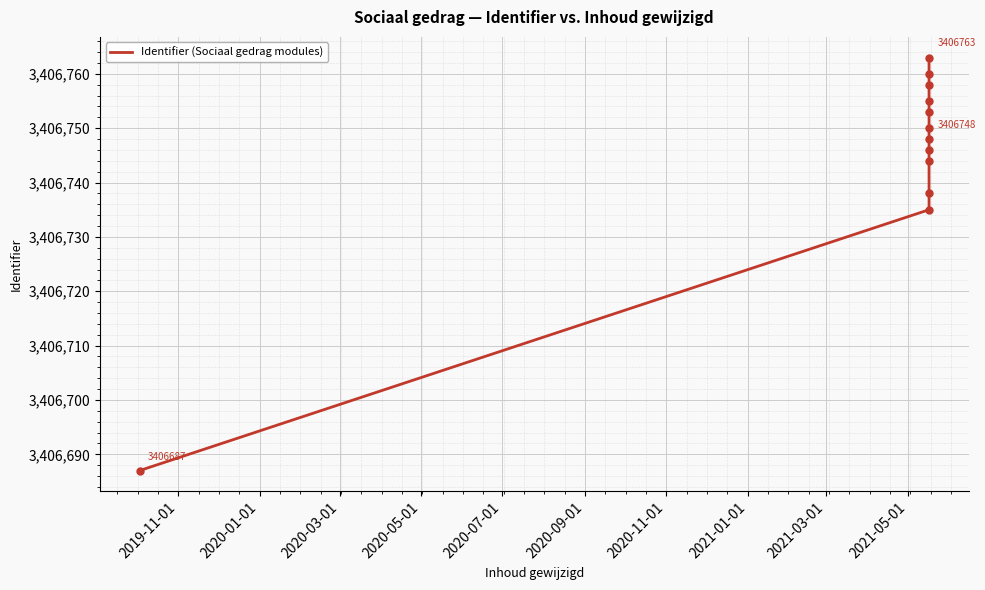

True or false: there are more than 1 points higher than both neighbors.

False